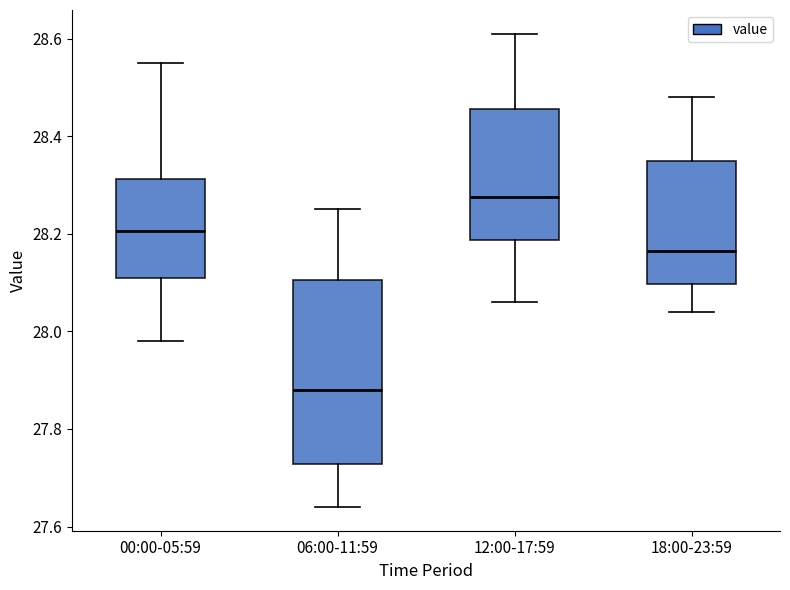

Reading left to right, read every box against the y-axis: the position of its median line, the range the box covers, and the ends of its whiskers. The values are not printed on the chart, so give them approximately, as read against the axis.

00:00-05:59: median 28.20, box 28.12 to 28.32, whiskers 27.98 to 28.56
06:00-11:59: median 27.88, box 27.72 to 28.10, whiskers 27.64 to 28.26
12:00-17:59: median 28.28, box 28.18 to 28.46, whiskers 28.06 to 28.62
18:00-23:59: median 28.16, box 28.10 to 28.36, whiskers 28.04 to 28.48